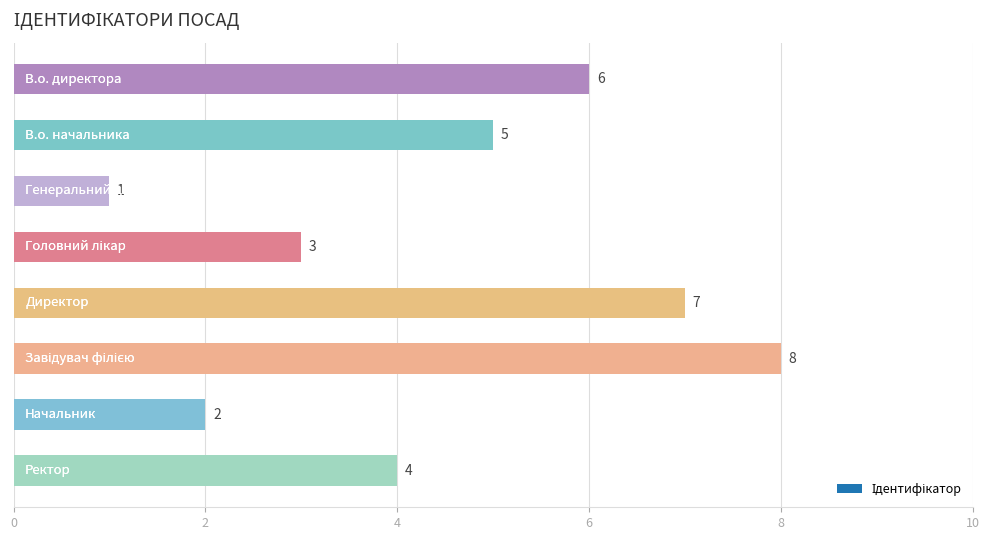

What is the difference between the second highest and minimum values?

6